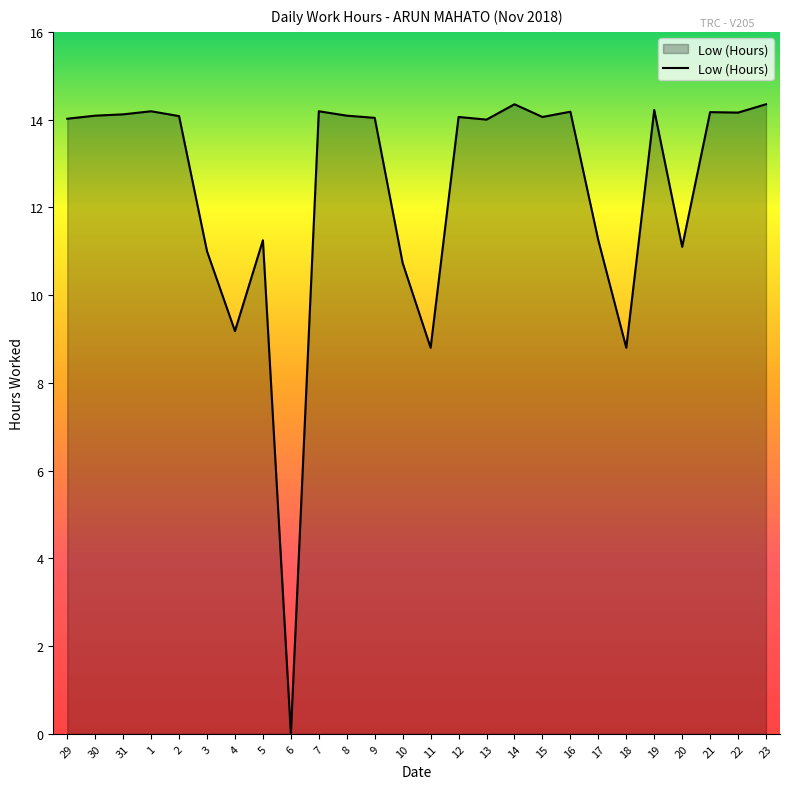

What is the change in value from 4 to 15?

+4.9